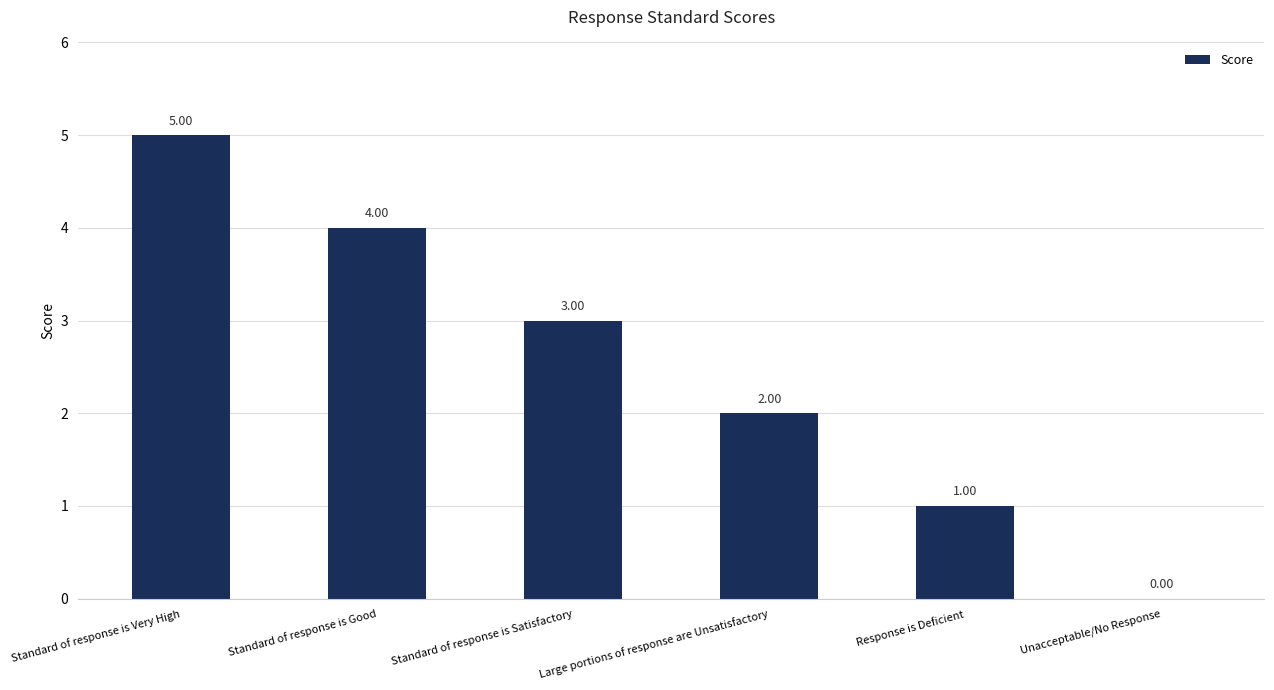

The chart shows a value of 5 at Standard of response is Very High. True or false?

True